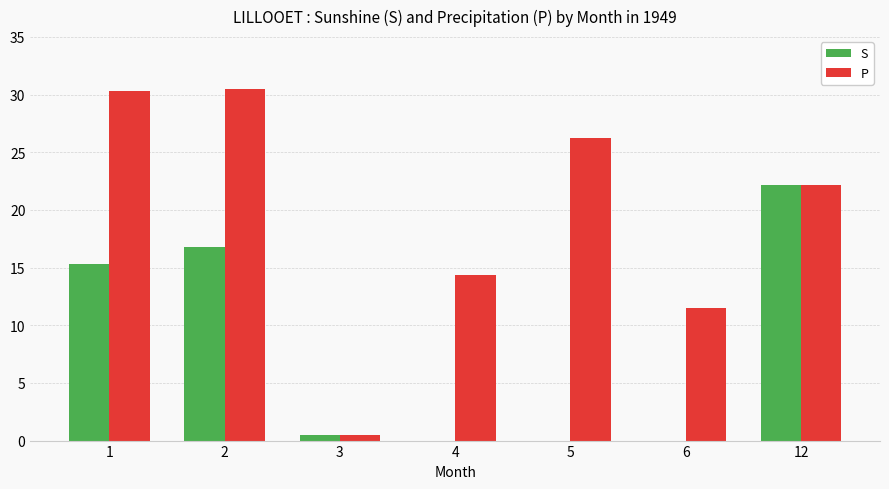

What is the sum of all P values?

135.6